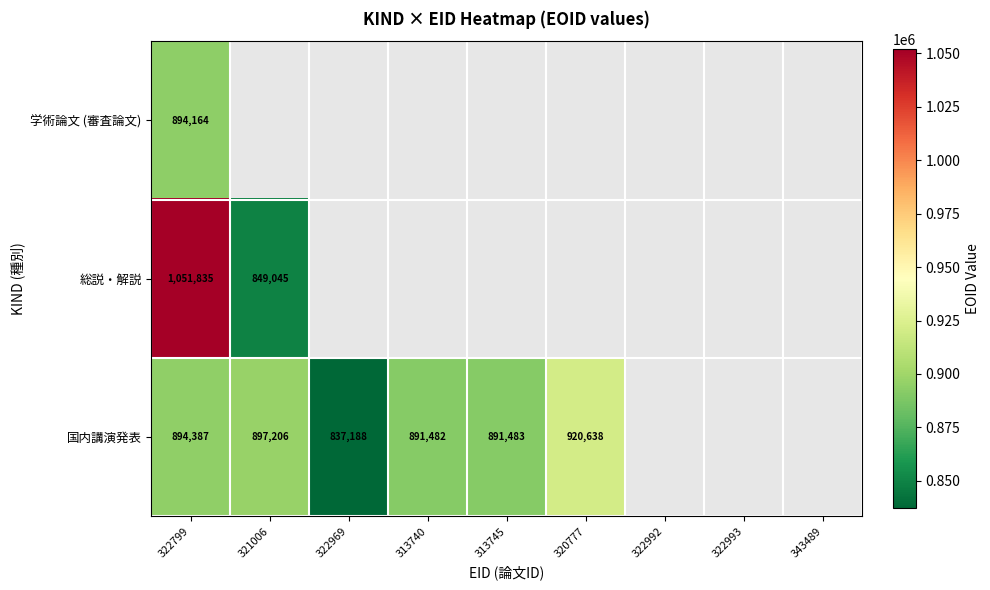

The value of 国内講演発表 at 313740 is 387041. True or false?

False